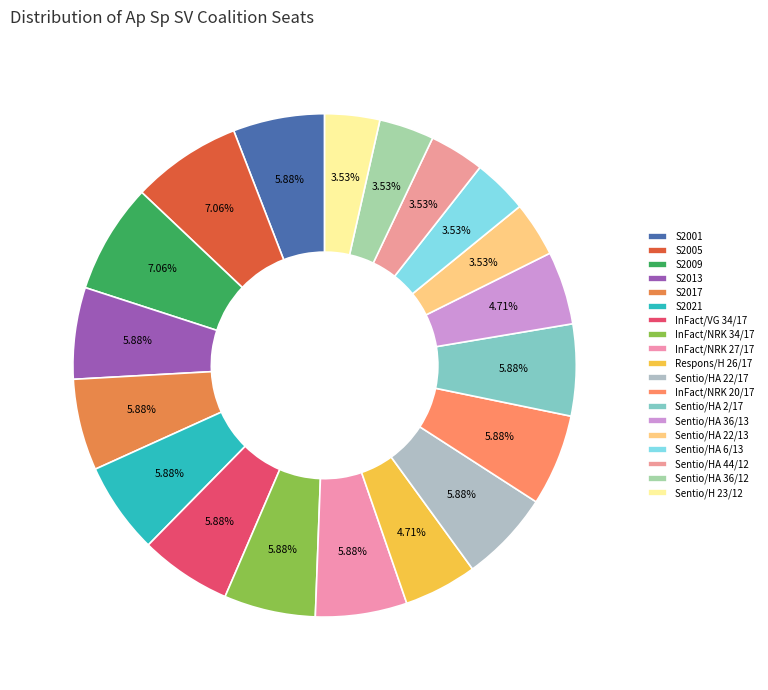

How many segments does this pie chart have?

19